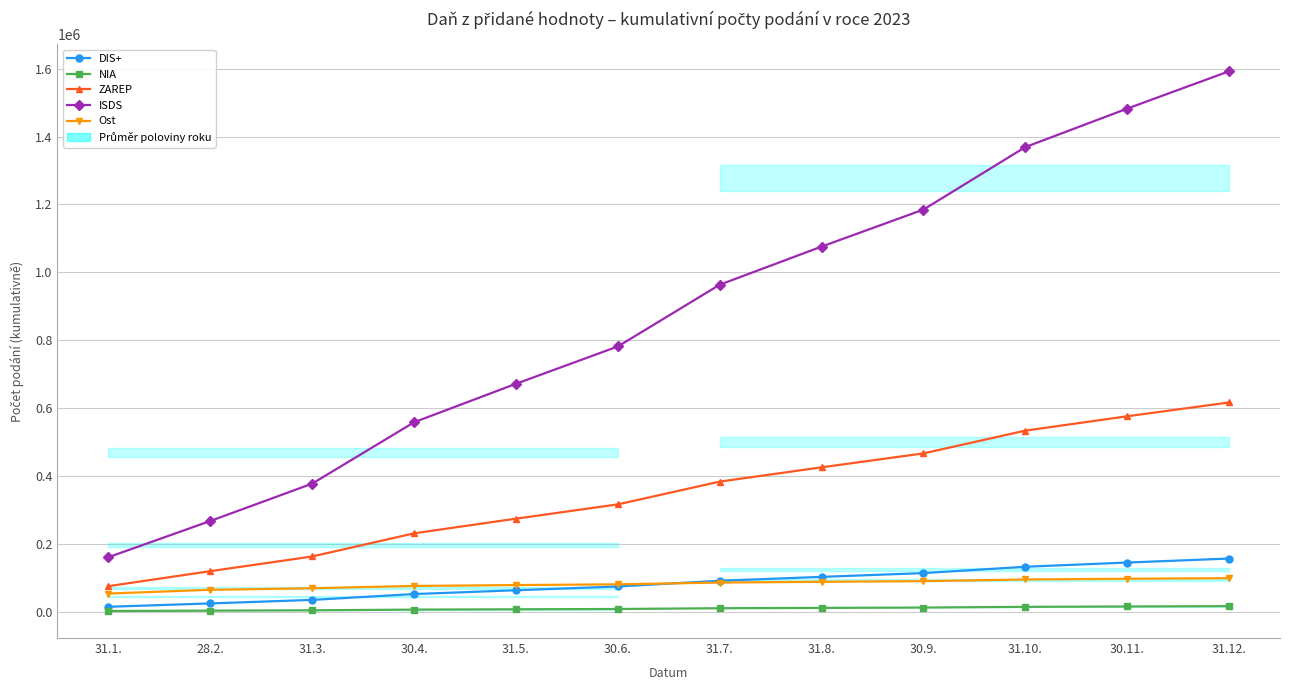

Is the value of DIS+ at 30.6. greater than the value of ZAREP at 30.11.?

No